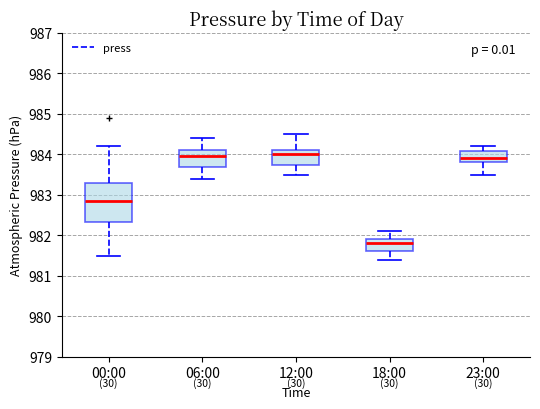

Which box's median line is the lowest?

18:00